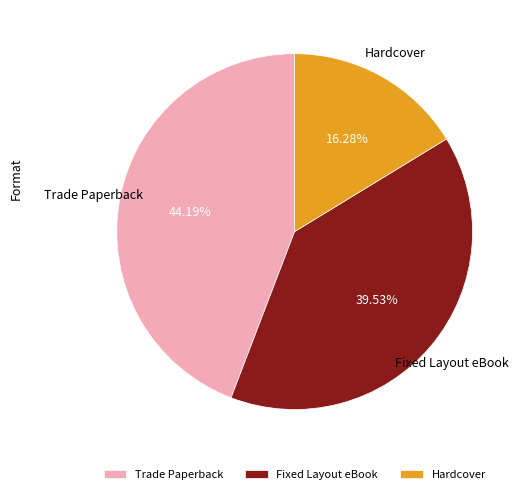

What percentage is the Hardcover slice, to the nearest percent?

16%